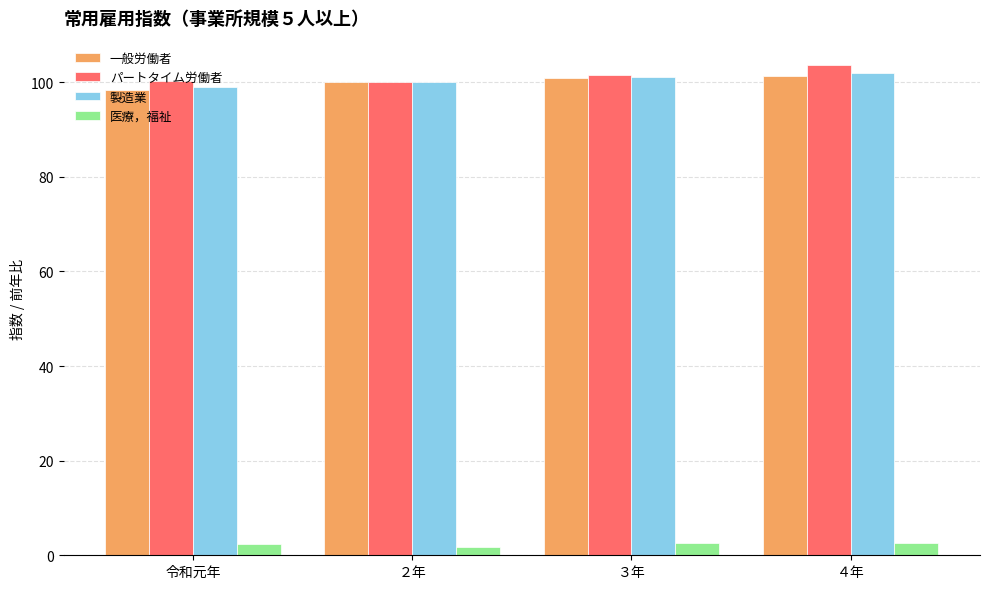

How many bars are there in each group?

4